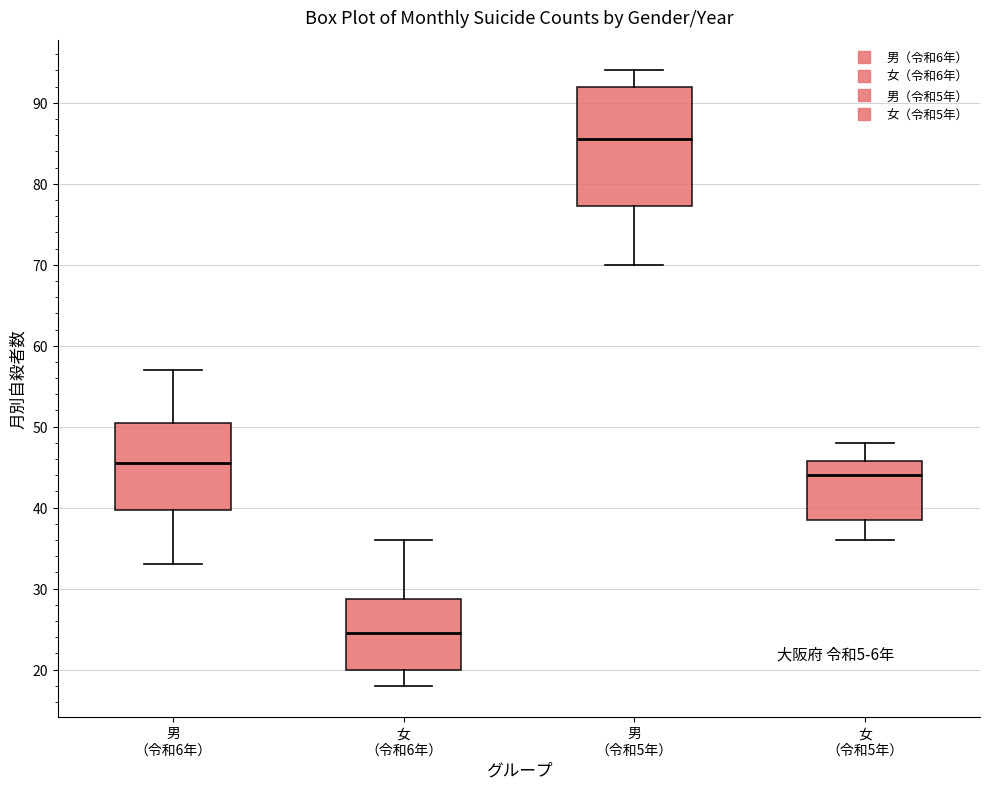

Which box's median line is the highest?

男 （令和5年）